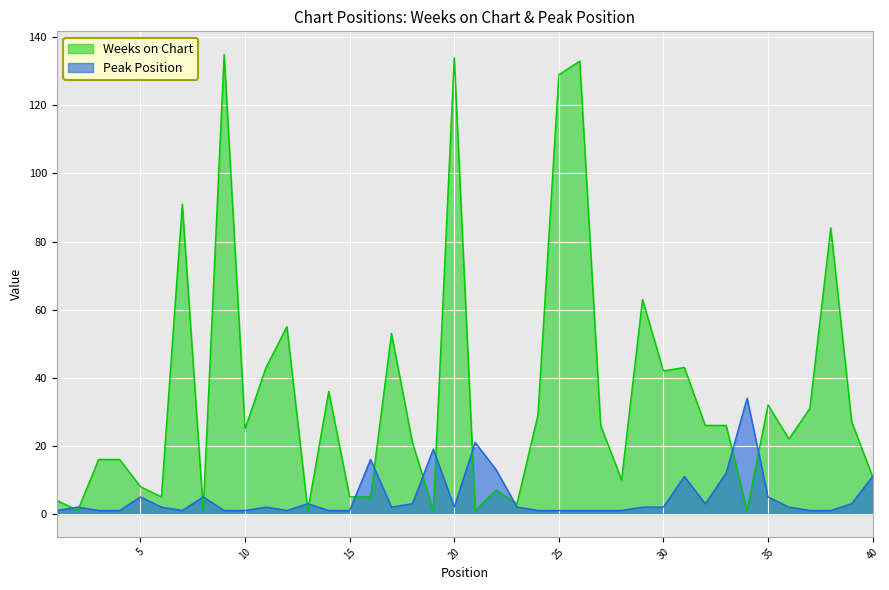

Does the chart display data point markers on the line(s)?

No